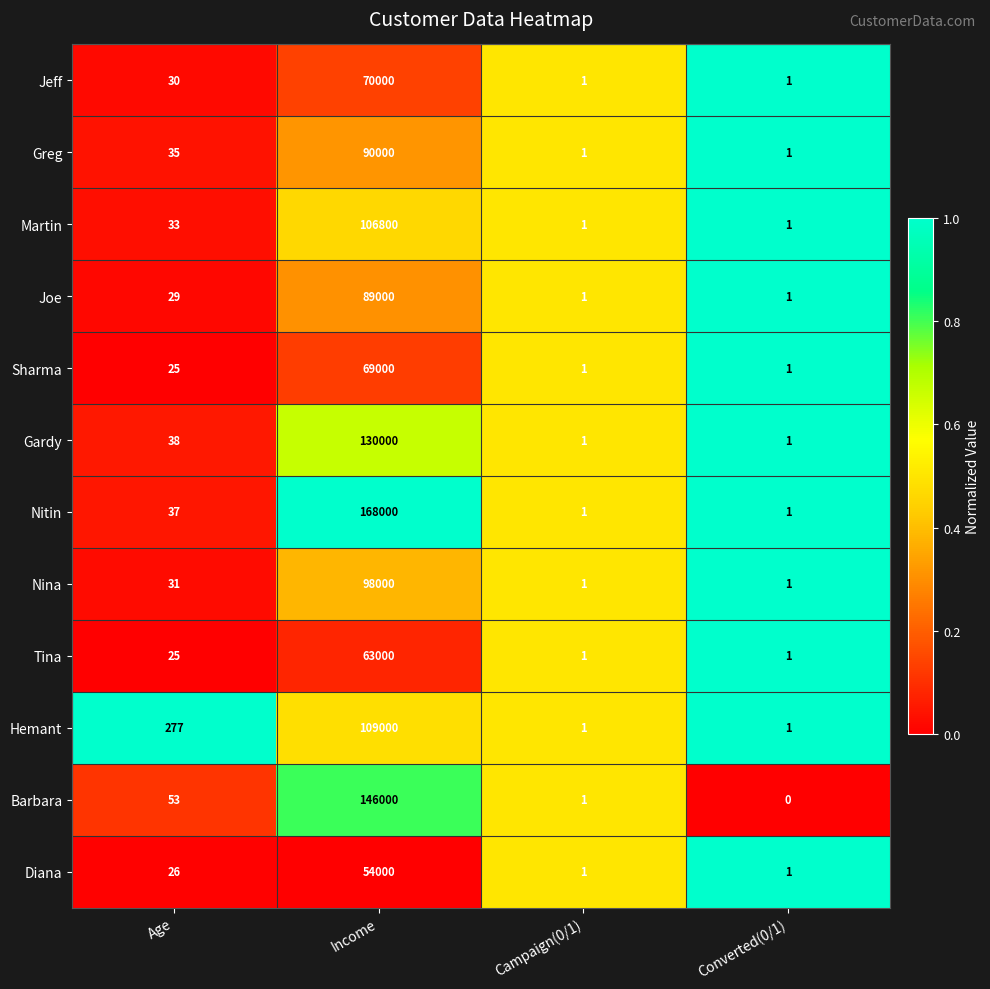

True or false: Martin has a value of 1 at Converted(0/1).

True